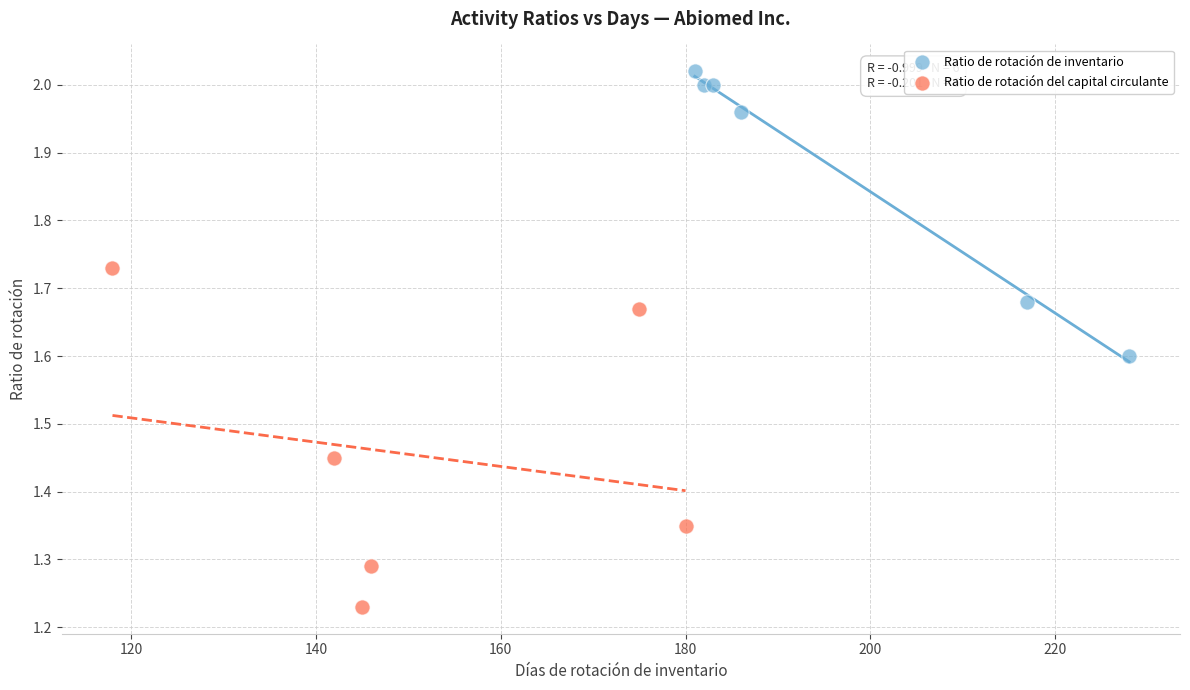

Which series reaches the maximum Y coordinate?

Ratio de rotación de inventario